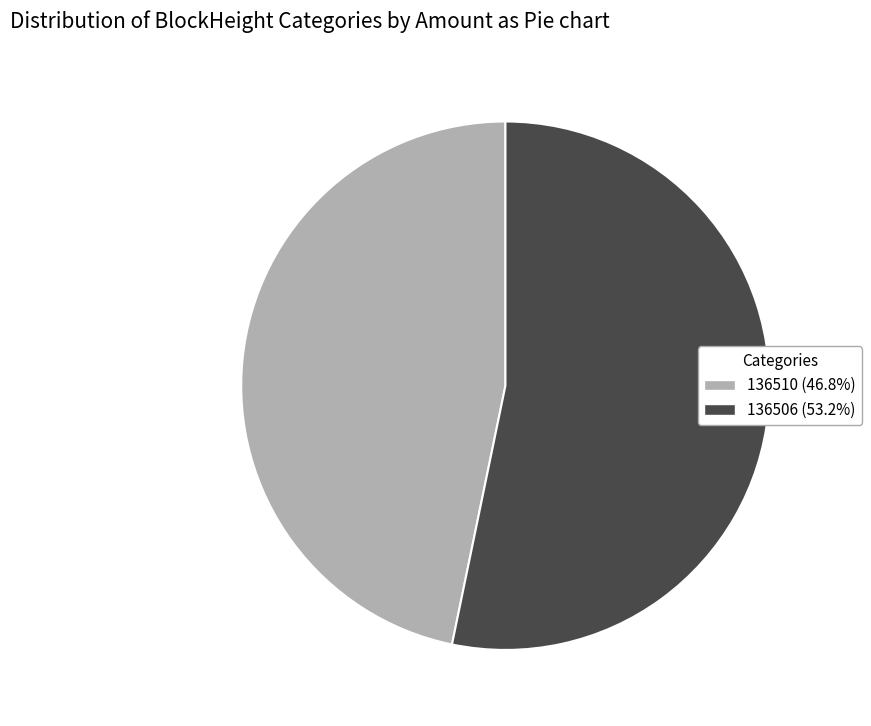

Between 136510 and 136506, which is larger?

136506